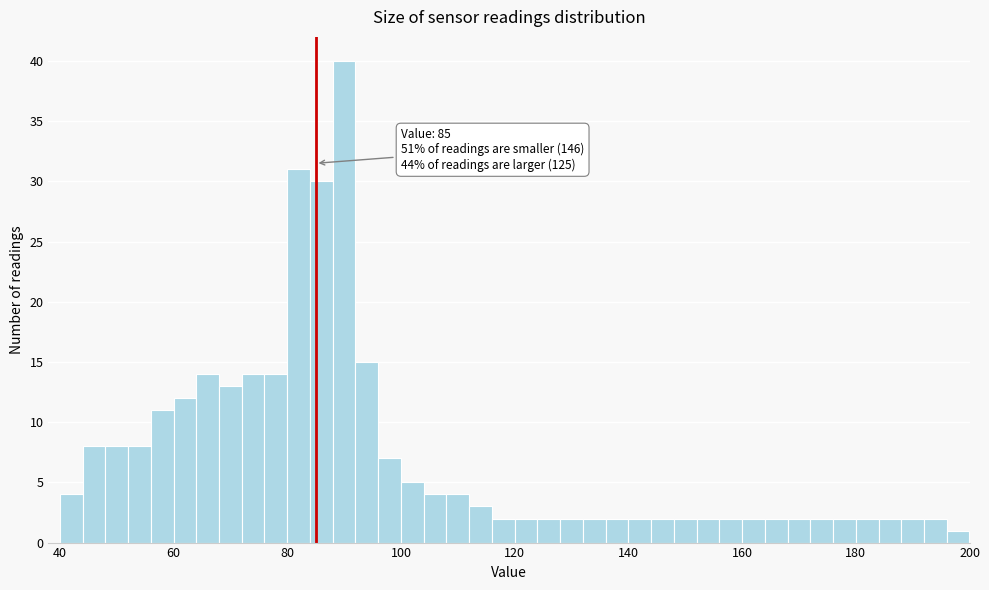

Around what value on the x-axis is the tallest bar? Give the approximate position of its centre, as read against the axis.

90